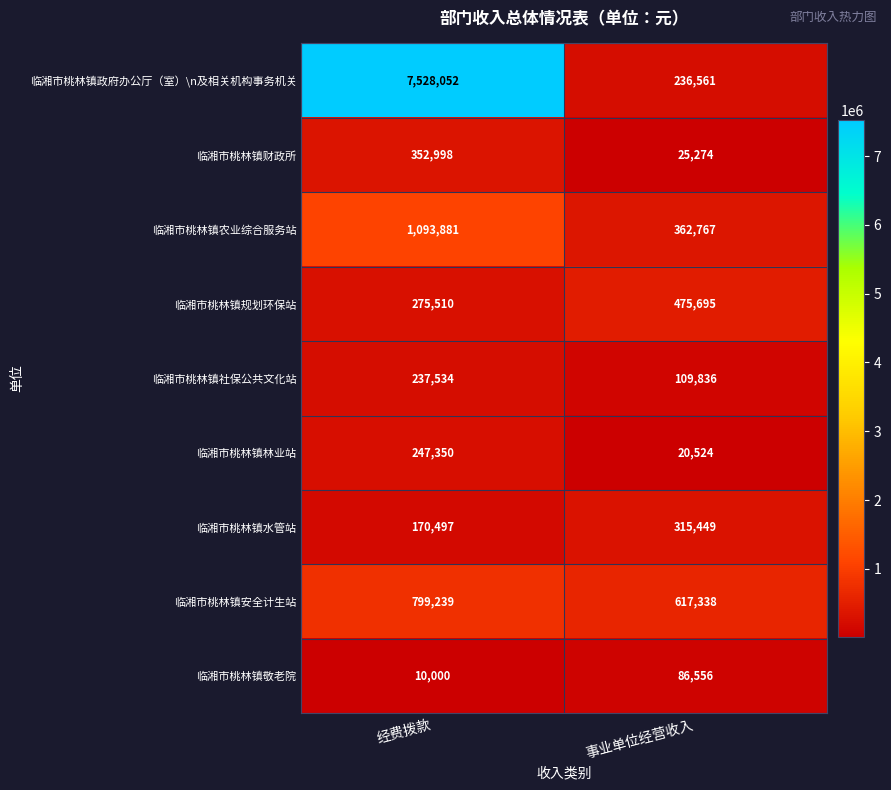

What is the sum of all 临湘市桃林镇安全计生站 values?

1416577